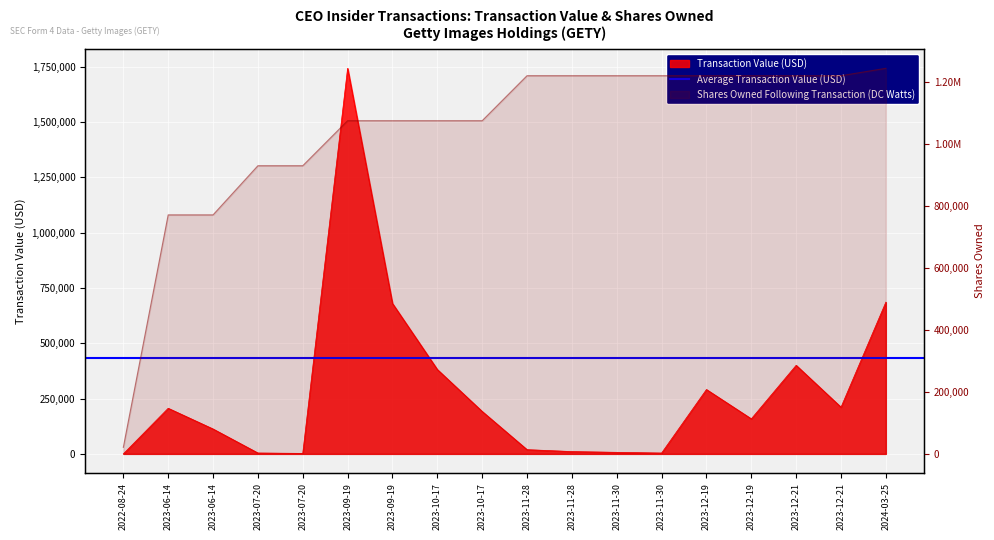

At 2022-08-24, list the series in order from smallest to largest.

Transaction Value (USD), Shares Owned Following Transaction